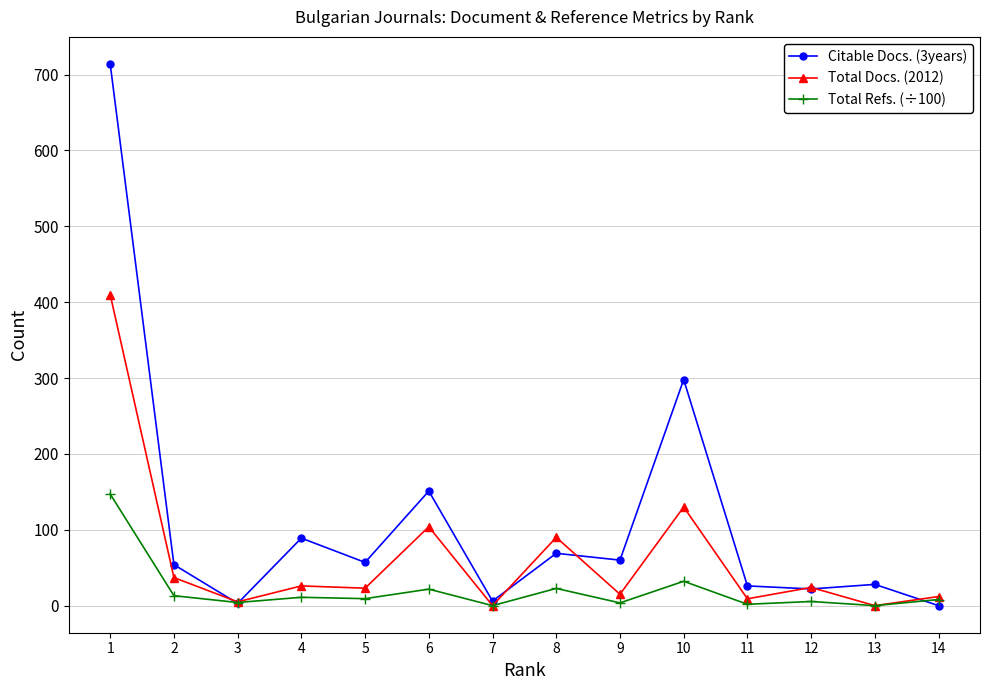

What is the maximum value for Citable Docs. (3years)?

714.0